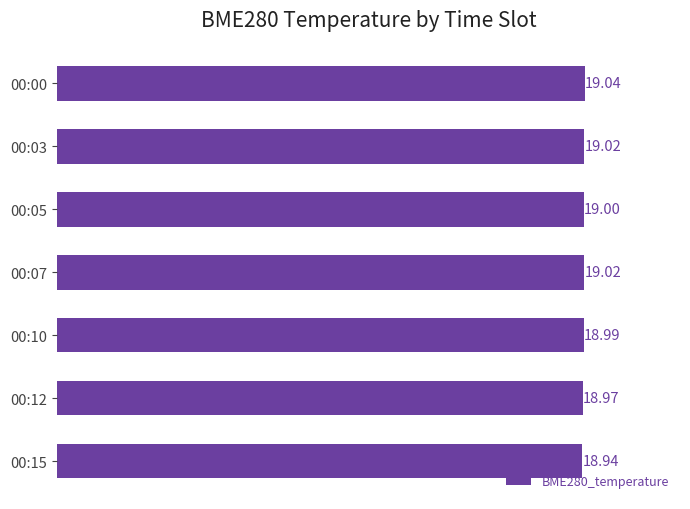

What is the average value?

19.0